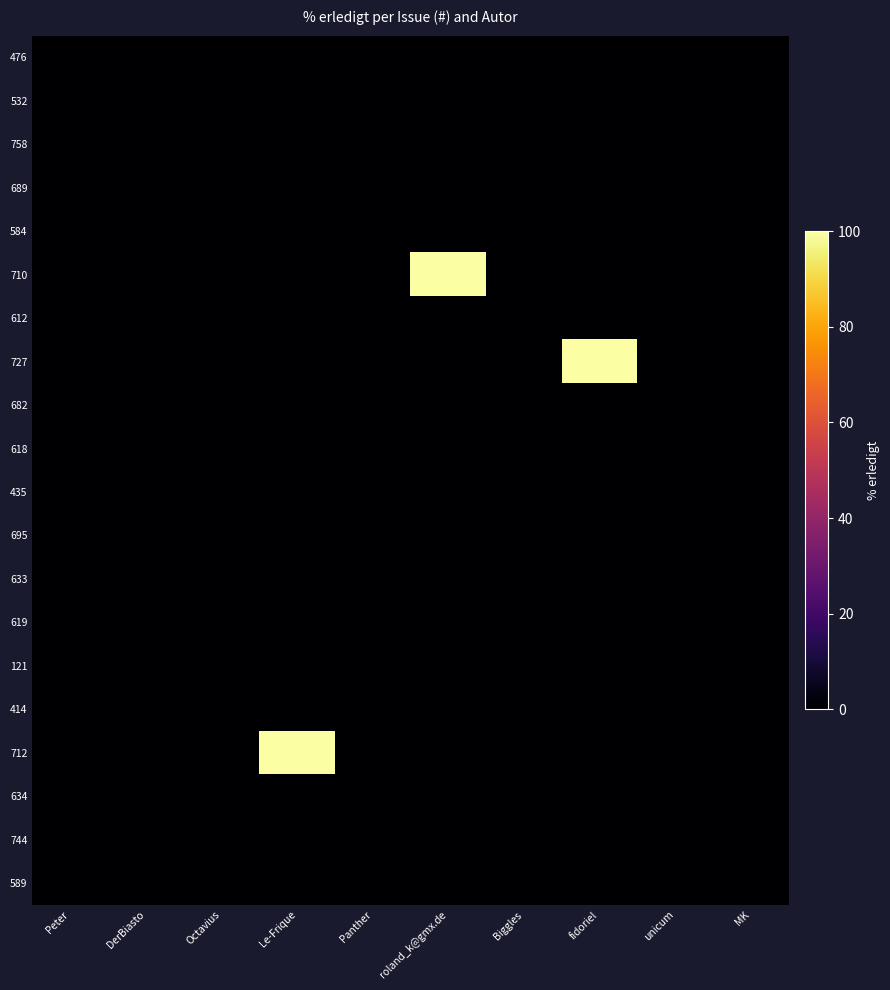

At how many categories does at least one series exceed 8?

3